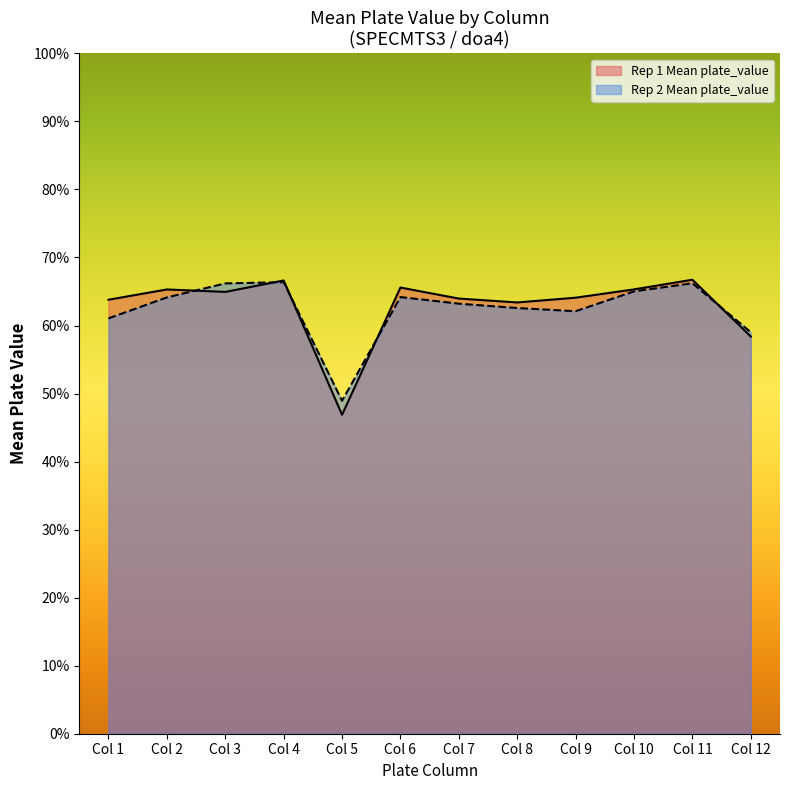

What is the value of the Mean plate_value per column (Rep 2) point at the 5th from the left?

0.5